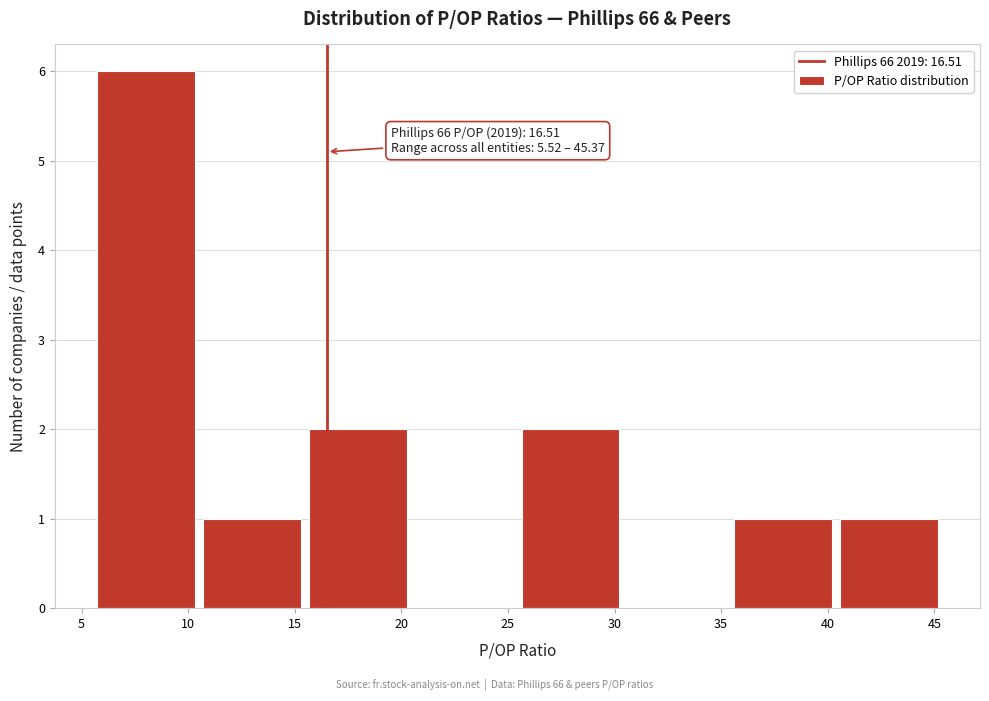

Which range on the x-axis has the tallest bar?

5.5 to 10.5